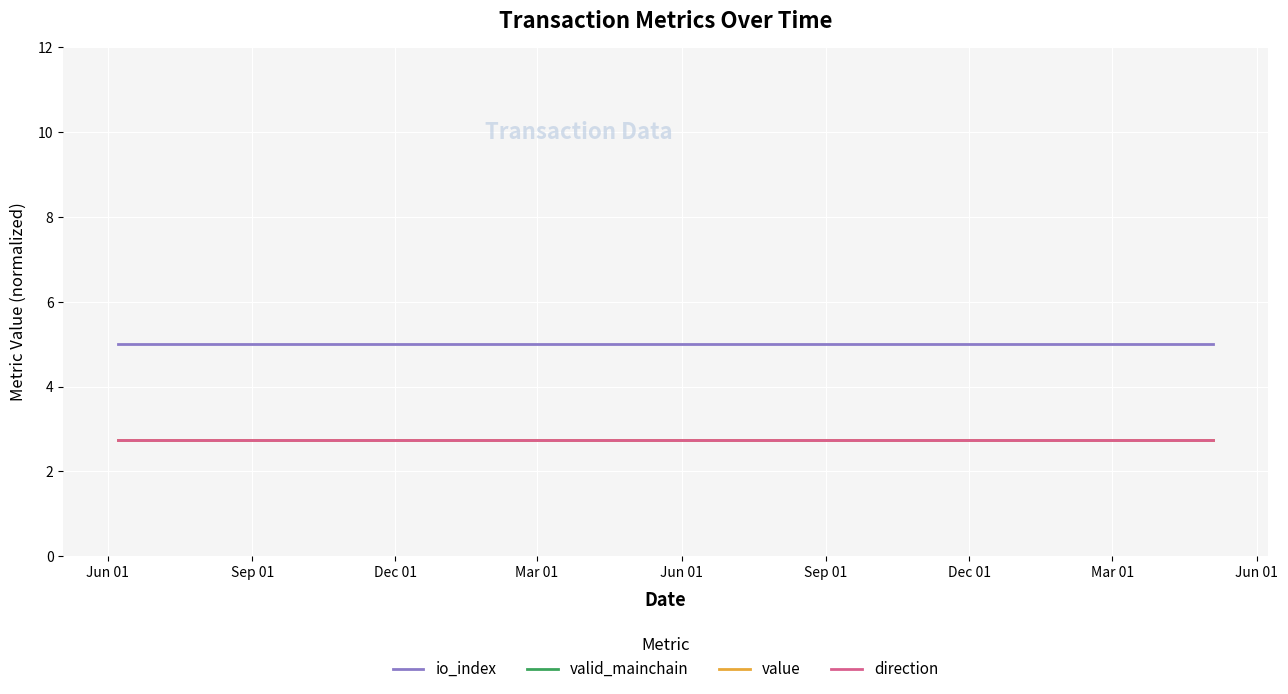

What is the smallest value displayed?

2.8